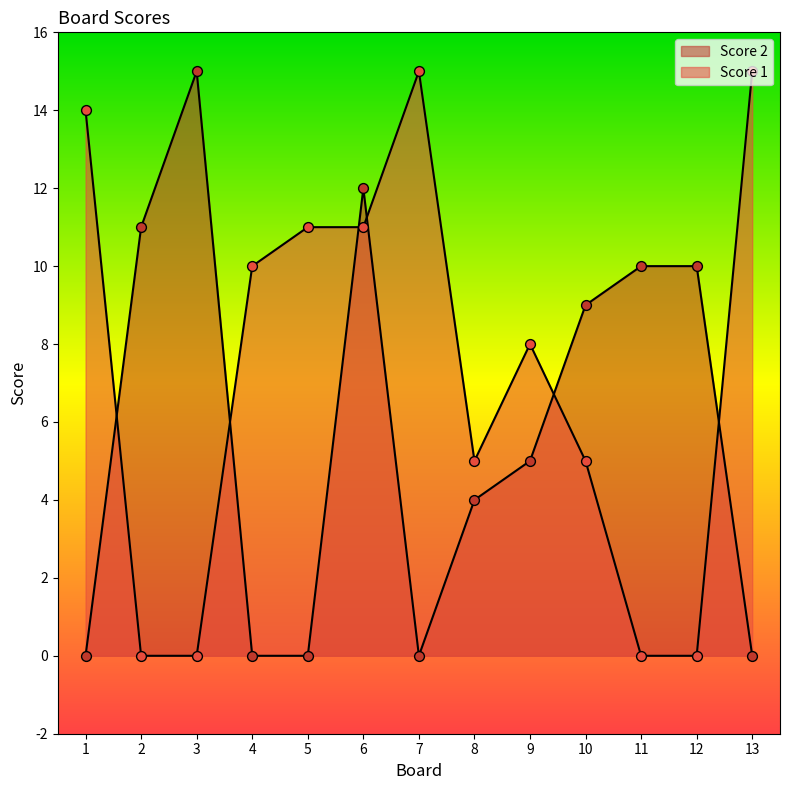

Which series has the largest Y range (max minus min)?

Score 2